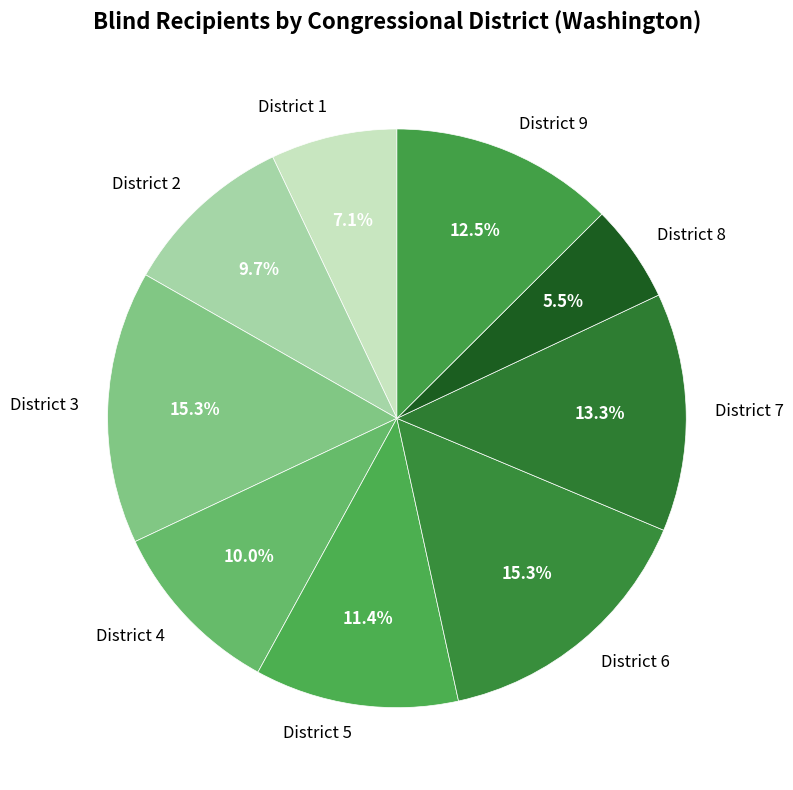

The District 2 slice represents 10% of the pie. True or false?

True